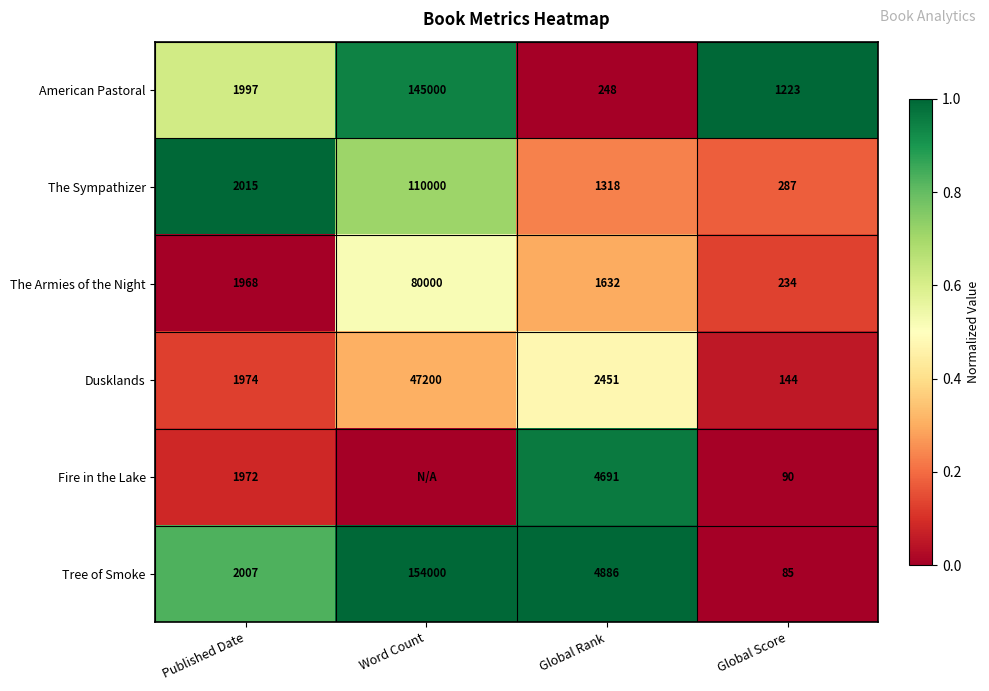

True or false: Dusklands has a value of 3163 at Published Date.

False